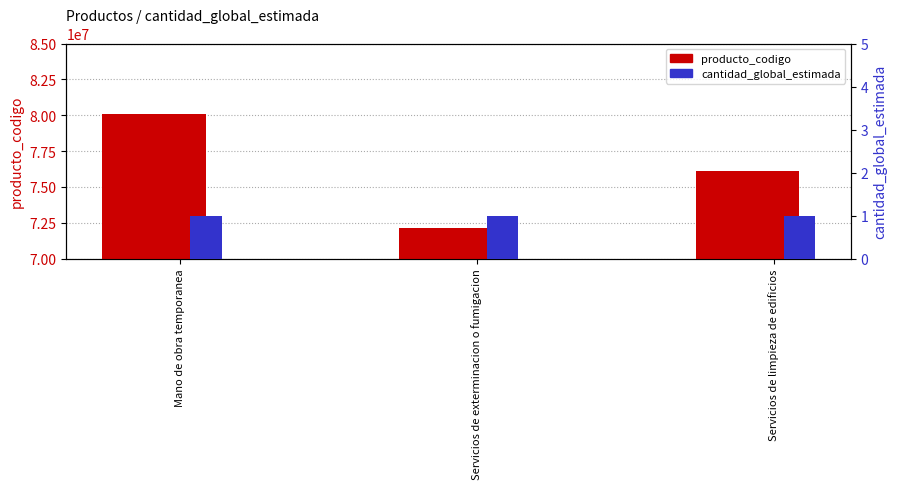

How many bars are there in total?

6